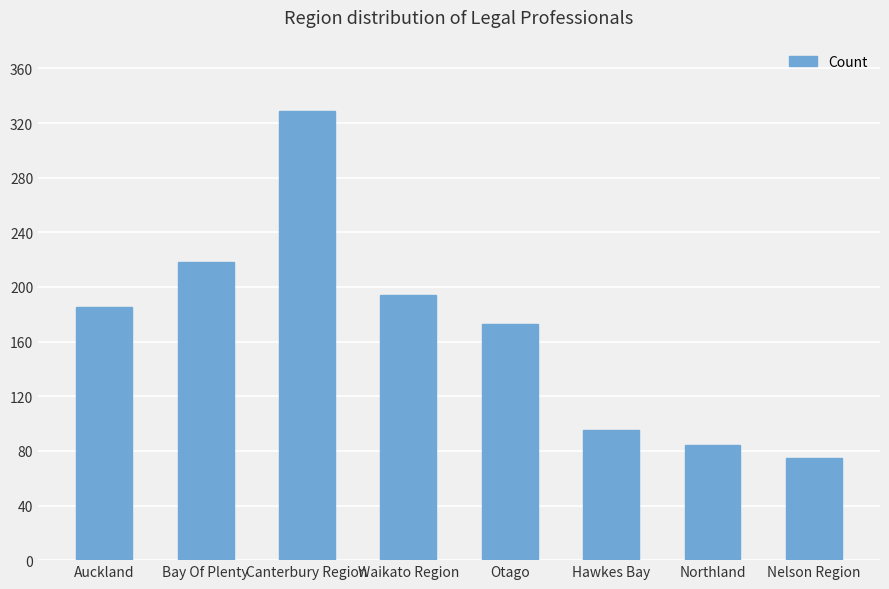

What is the approximate value at Nelson Region?

75